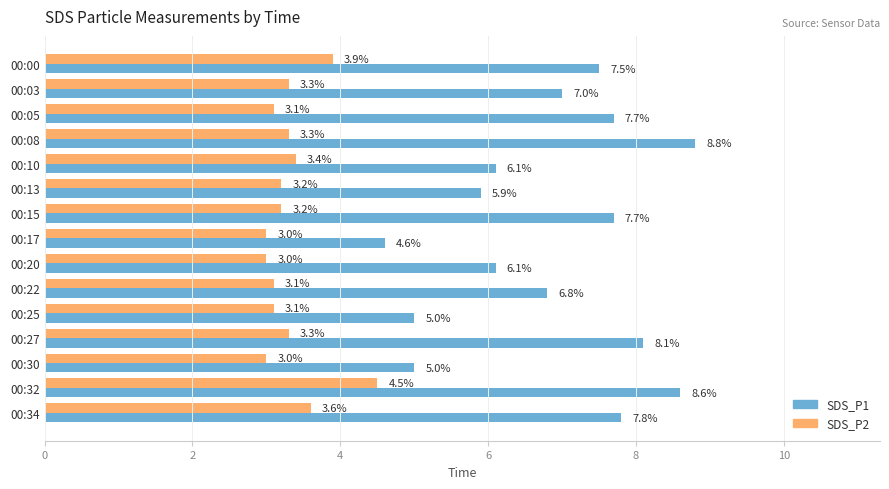

How many values in the SDS_P1 series are below 7?

7